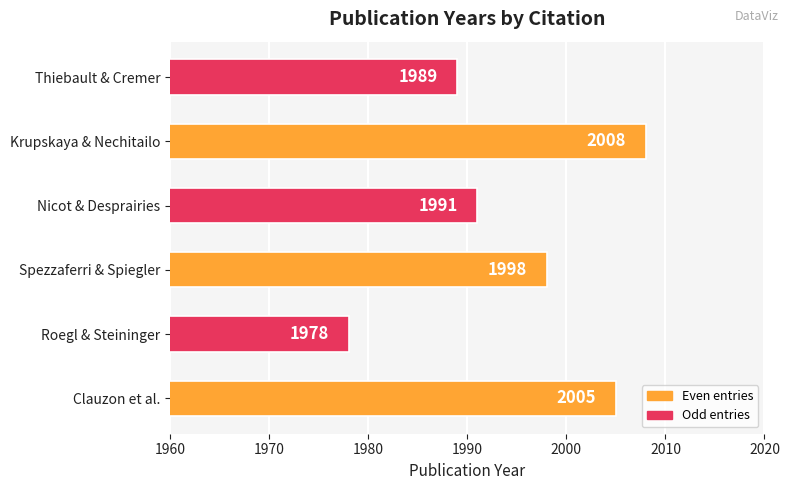

Reading bottom to top, transcribe all the data shown in this chart.

Clauzon et al.=2005	Roegl & Steininger=1978	Spezzaferri & Spiegler=1998	Nicot & Desprairies=1991	Krupskaya & Nechitailo=2008	Thiebault & Cremer=1989